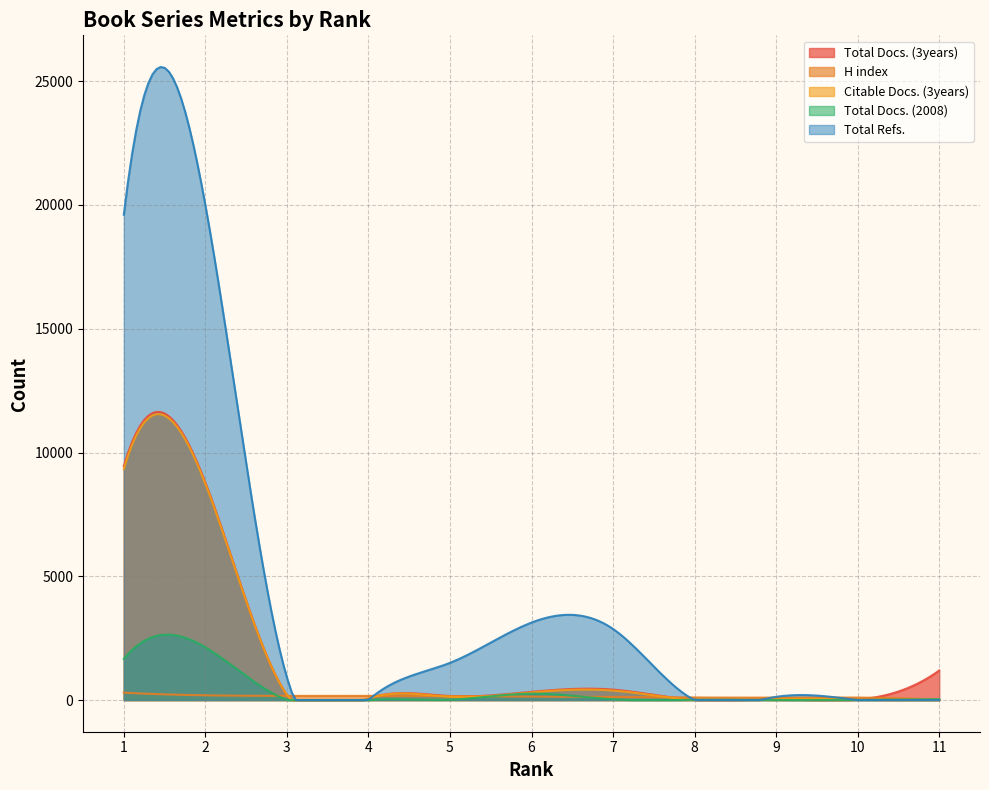

What is the sum of all Total Refs. values?

837205.8